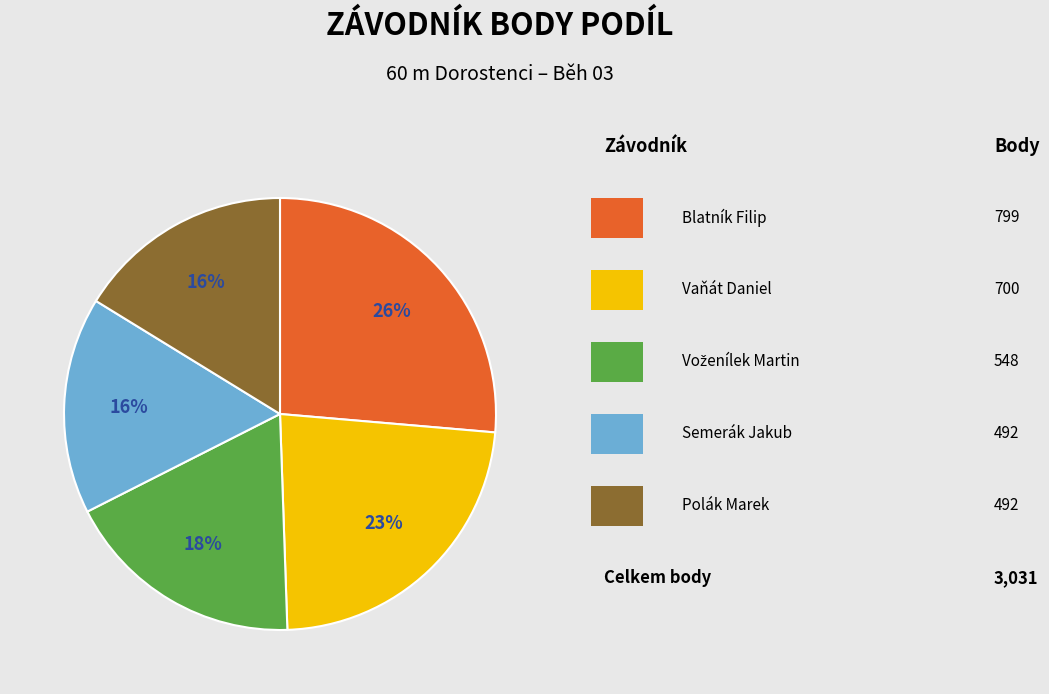

How many segments does this pie chart have?

5